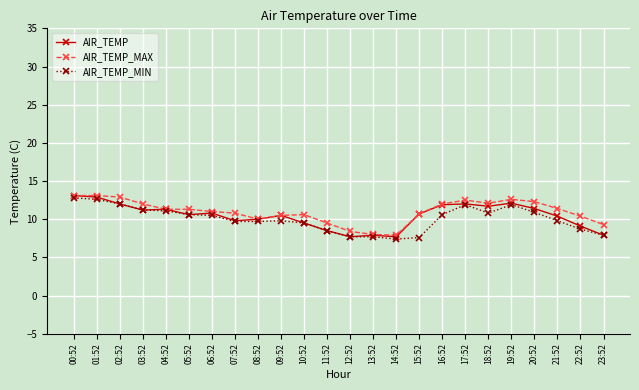

True or false: AIR_TEMP has more than 1 interior local peaks.

True